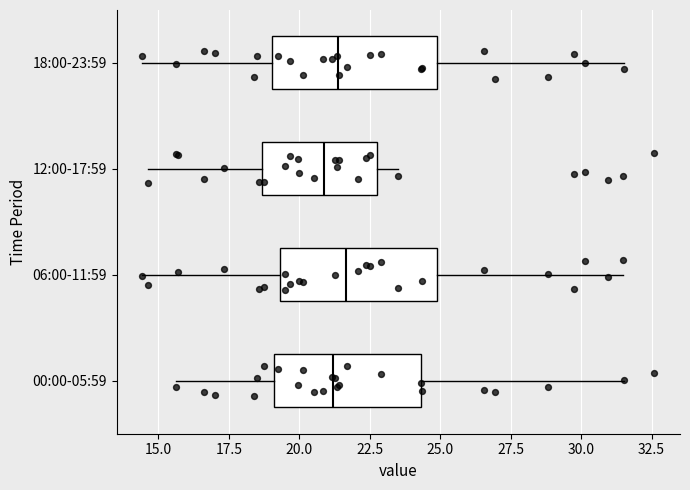

Where does the right whisker of the box for 06:00-11:59 end on the x-axis? The values are not printed on the chart, so give them approximately, as read against the axis.

31.5